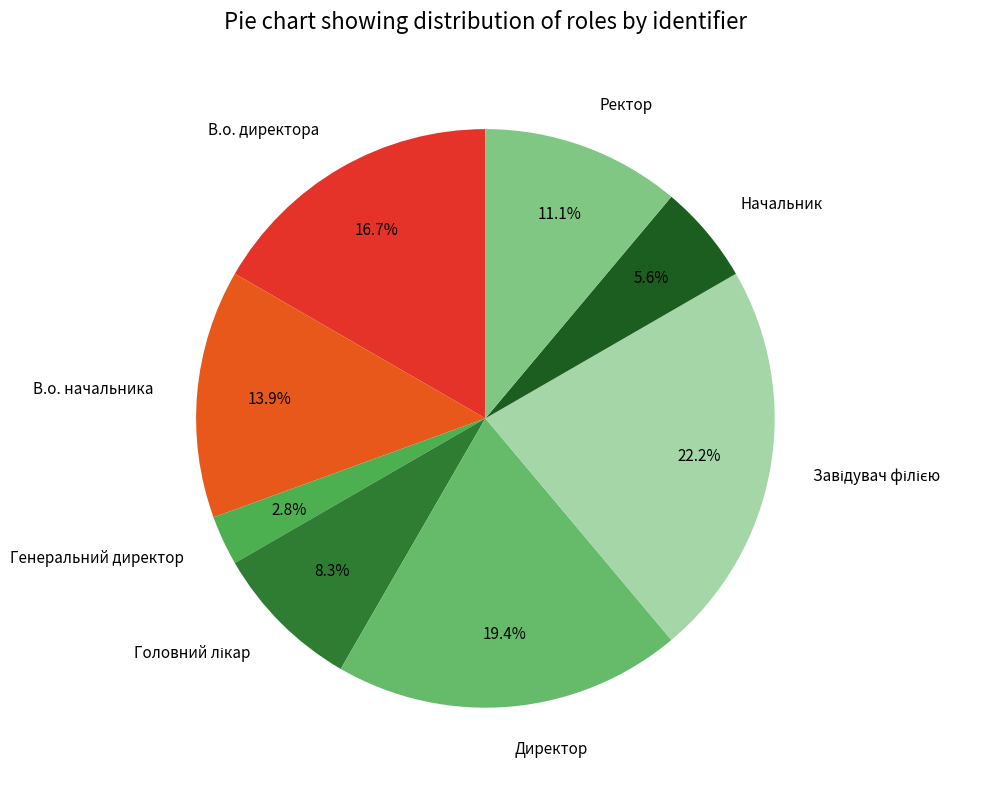

Between Директор and Начальник, which is larger?

Директор